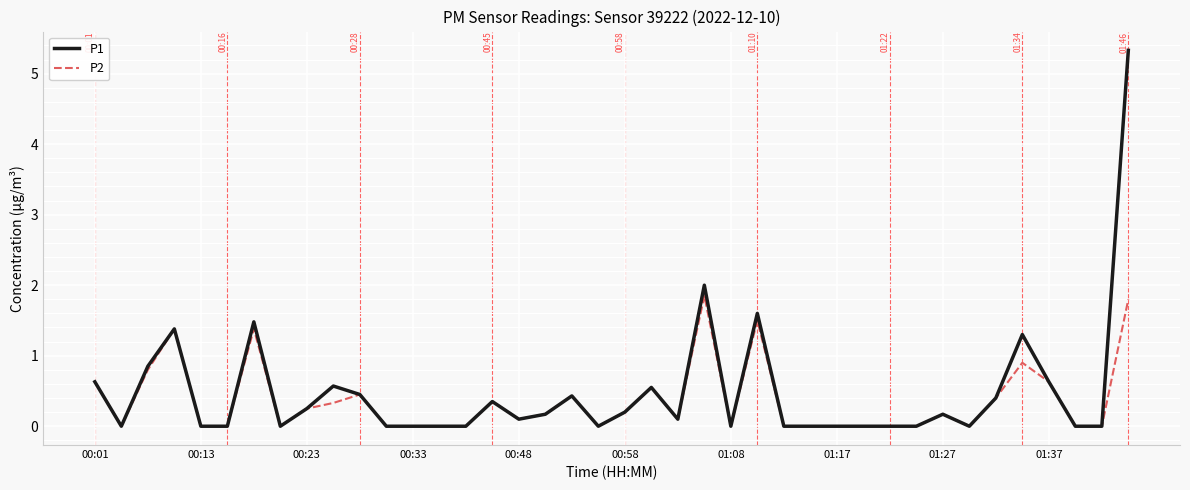

Which series has the largest range (max minus min)?

P1